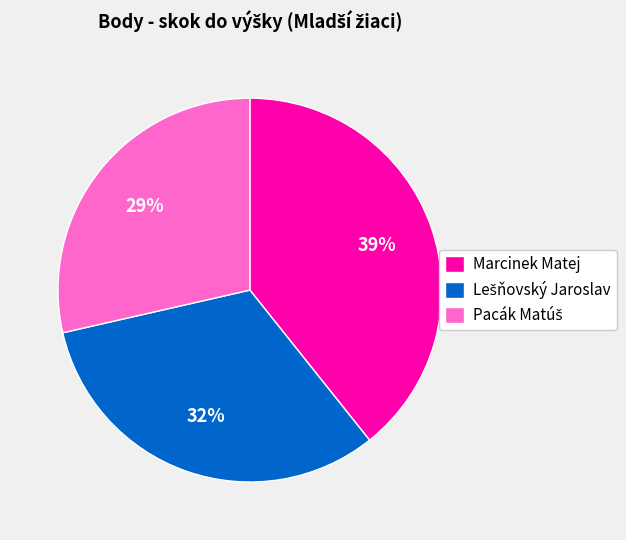

How many segments does this pie chart have?

3